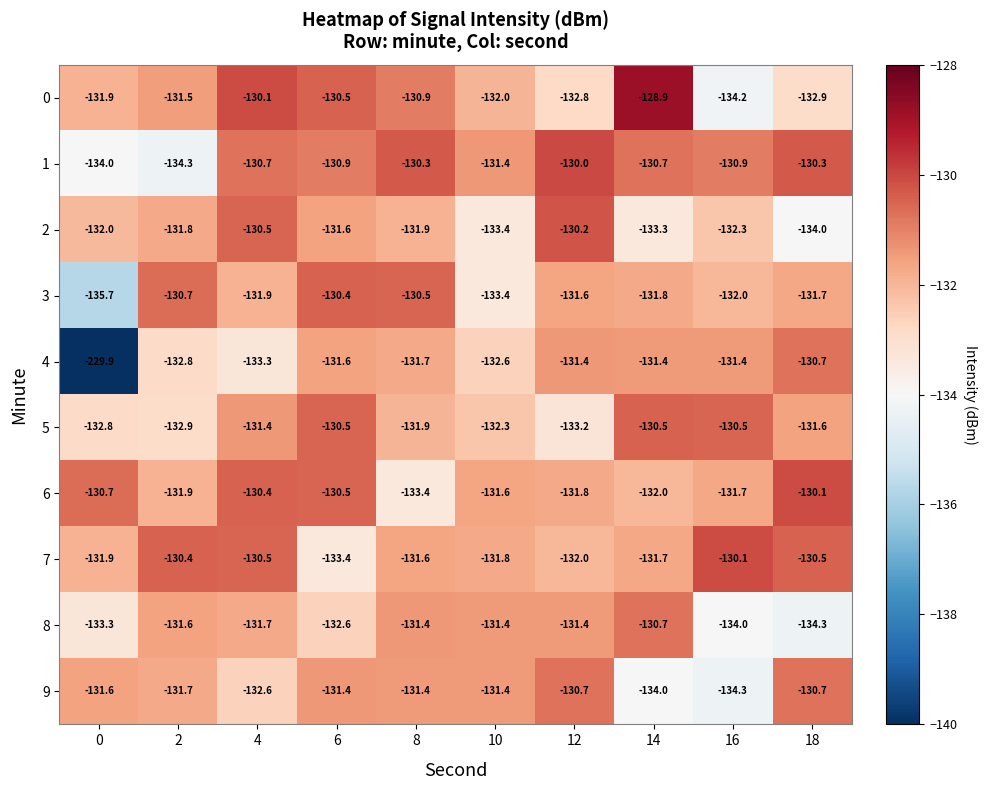

Where does the 9 series first go above -131?

12